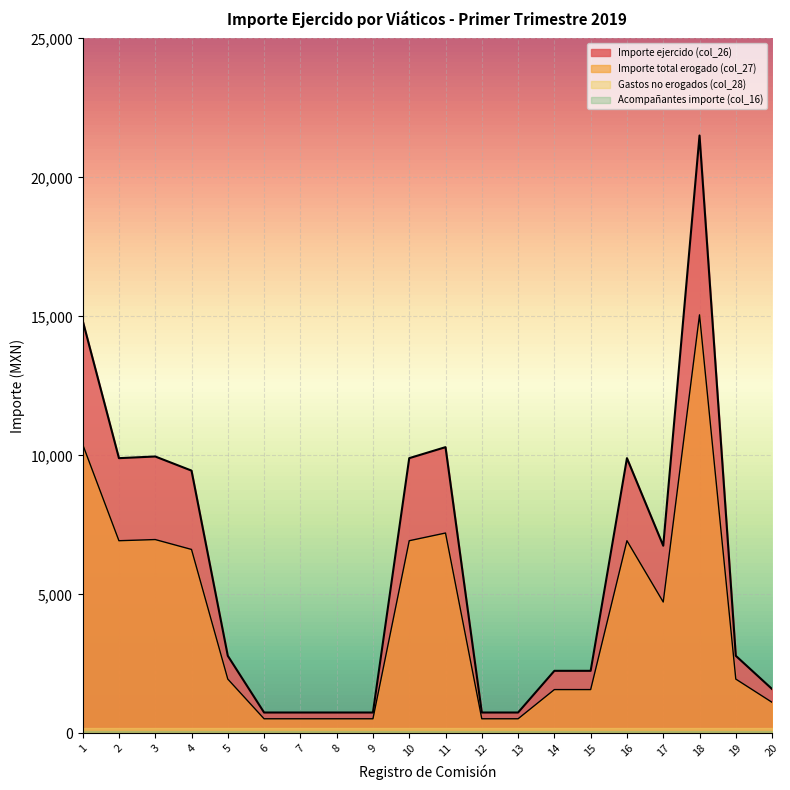

What is the minimum value shown in the chart?

100.0